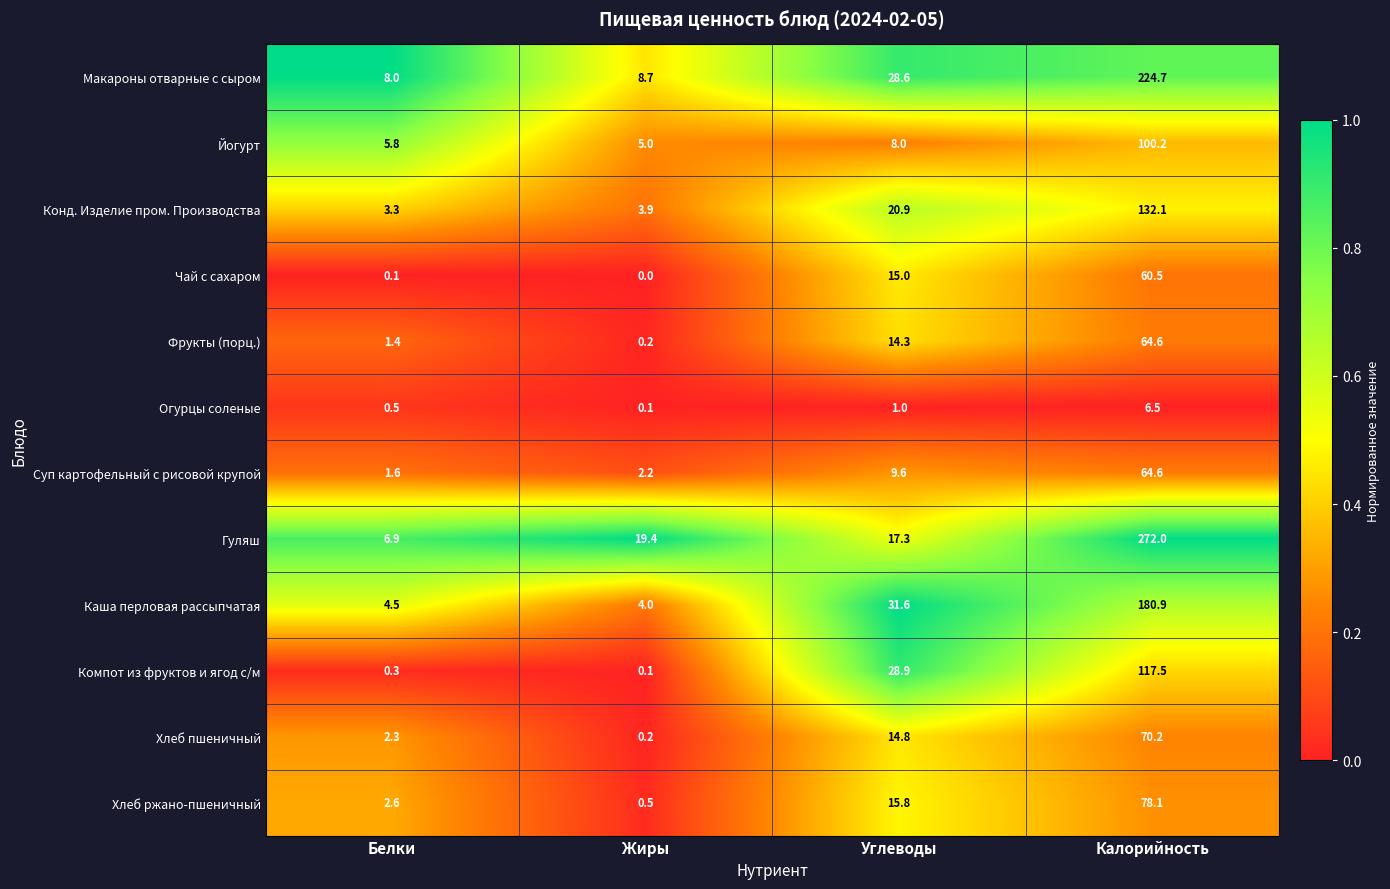

At how many categories does at least one series exceed 0?

4